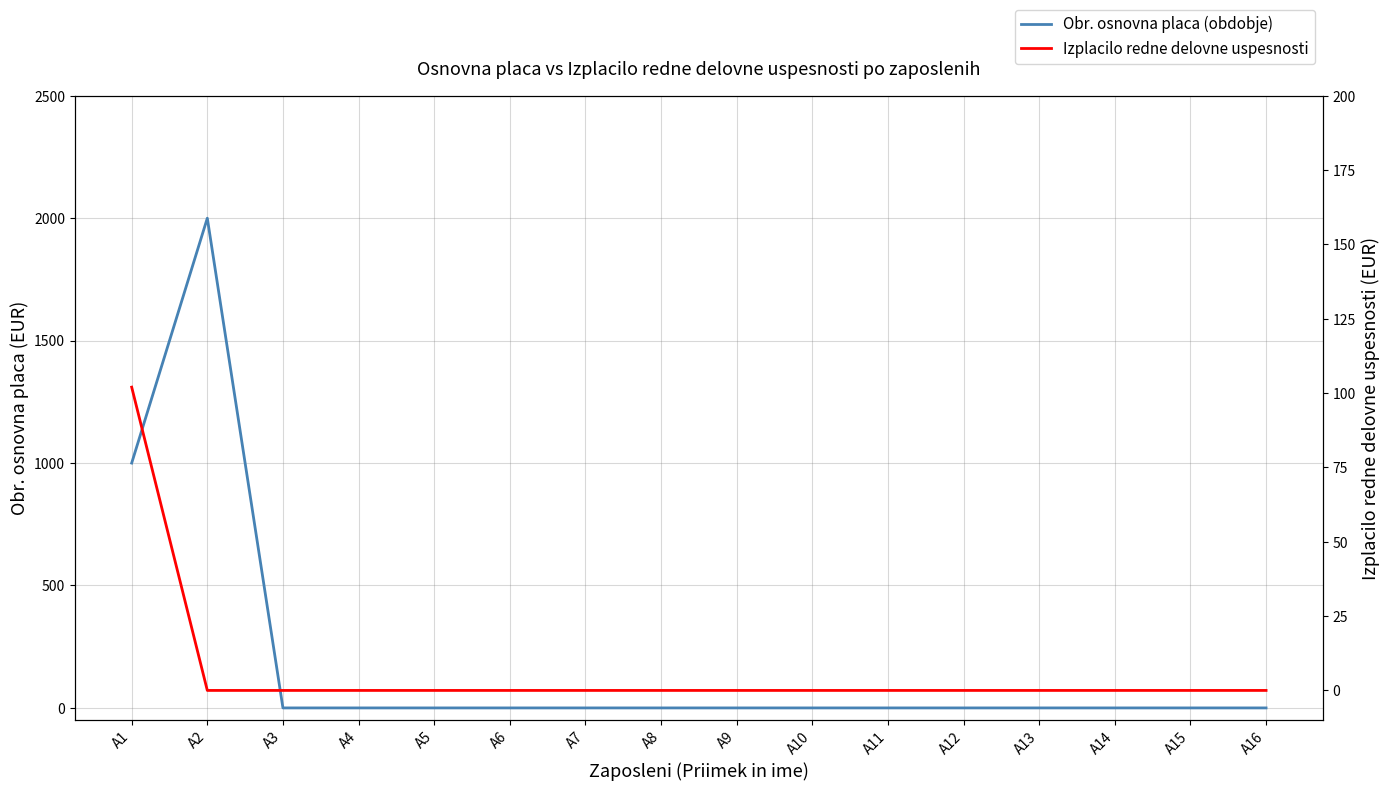

How many data points does each series have?

16